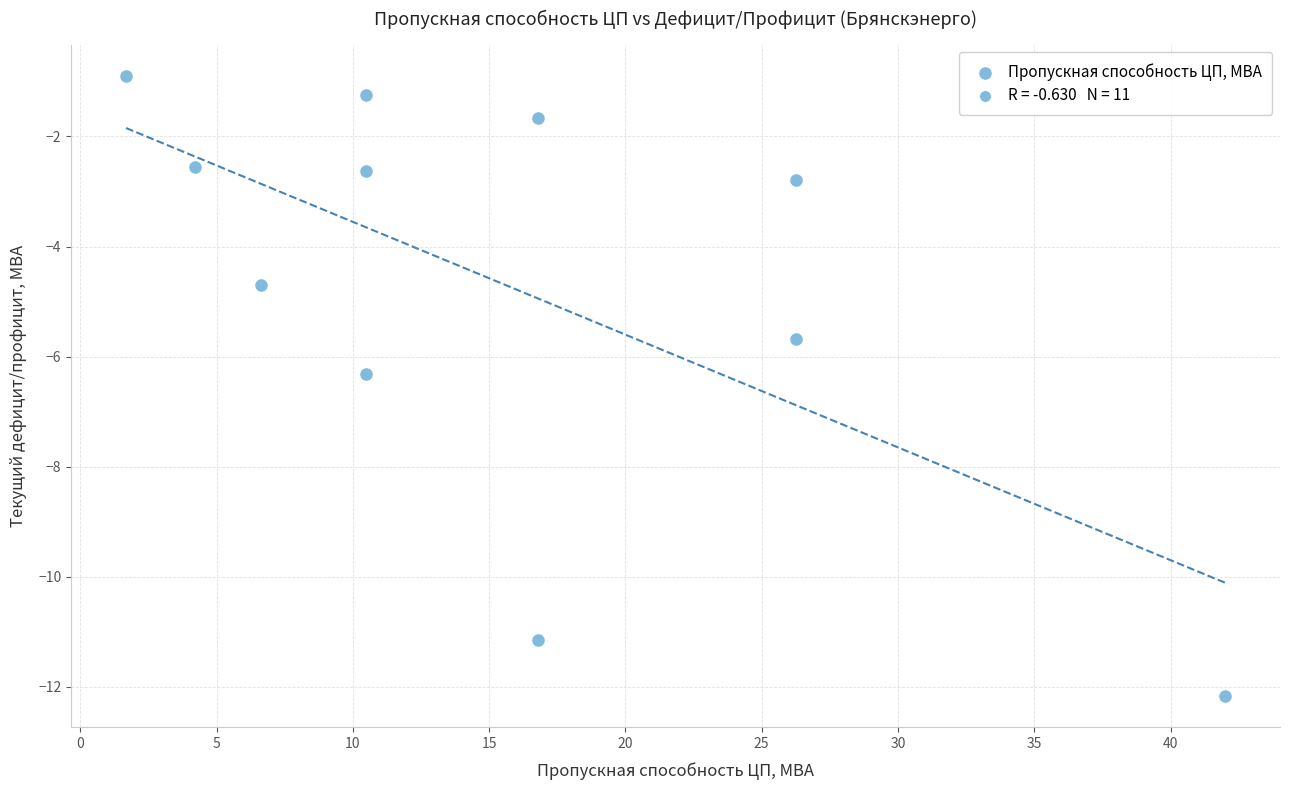

What is the range of X values (max minus min)?

40.3